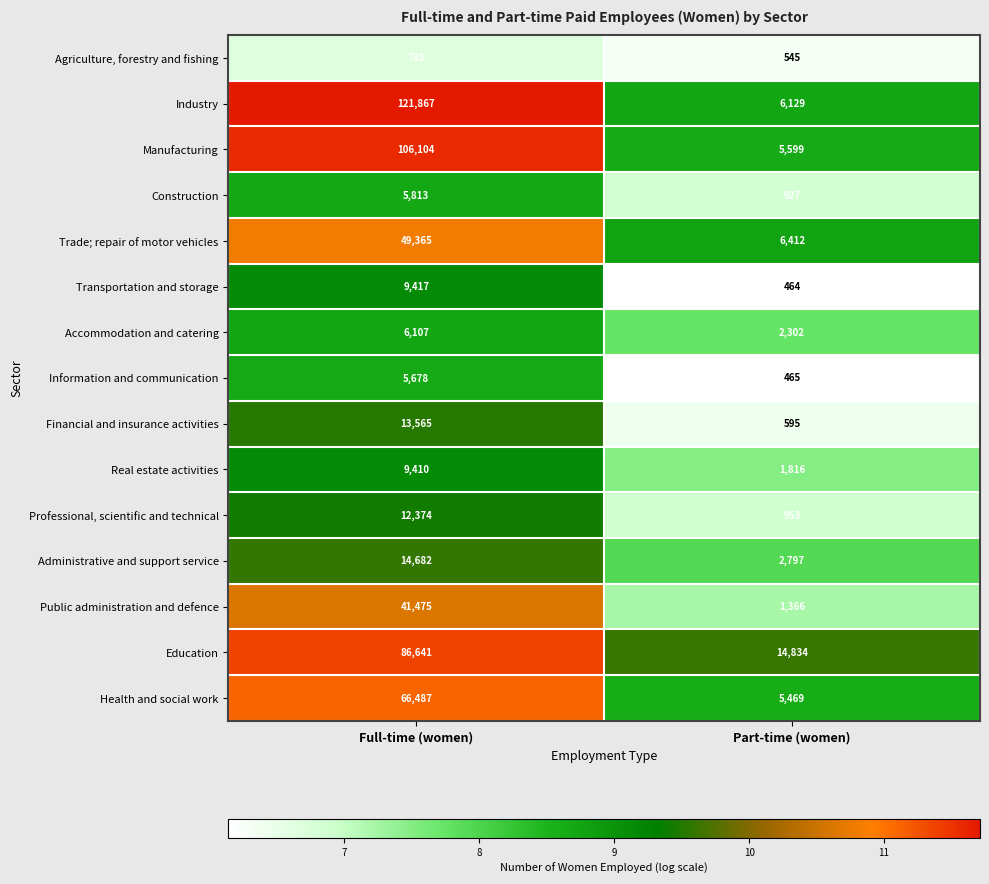

What value does the Public administration and defence series have at Part-time (women)?

1366